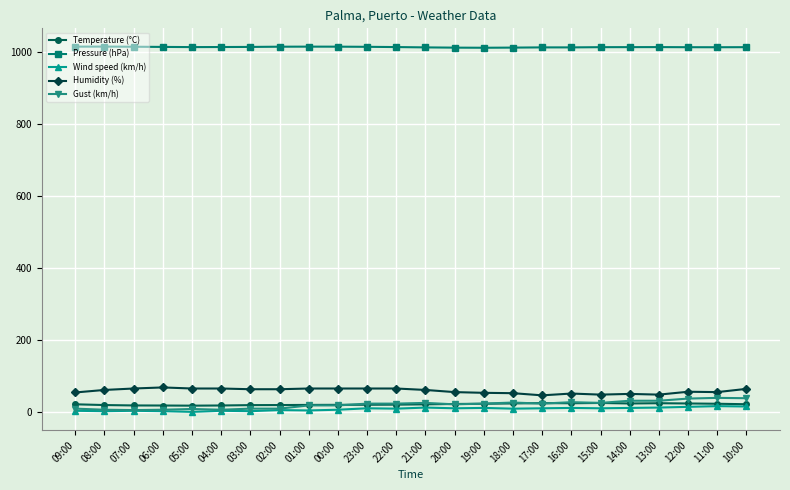

What is the label of the 6th point from the left?

04:00